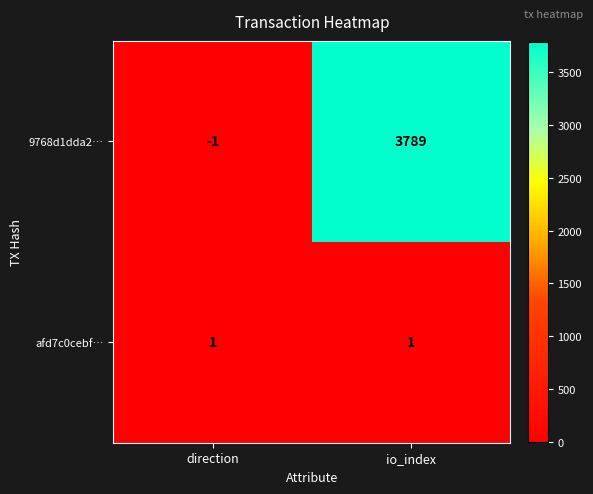

List the series in order of their peak value, lowest first.

afd7c0cebf…, 9768d1dda2…